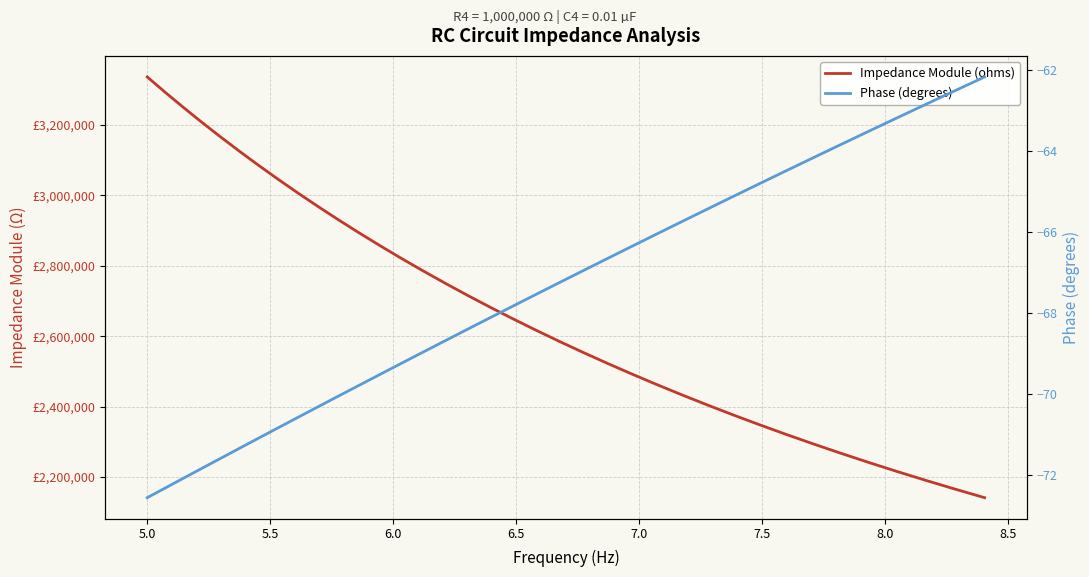

List the series in order of their peak value, lowest first.

Phase (degrees), Impedance Module (ohms)